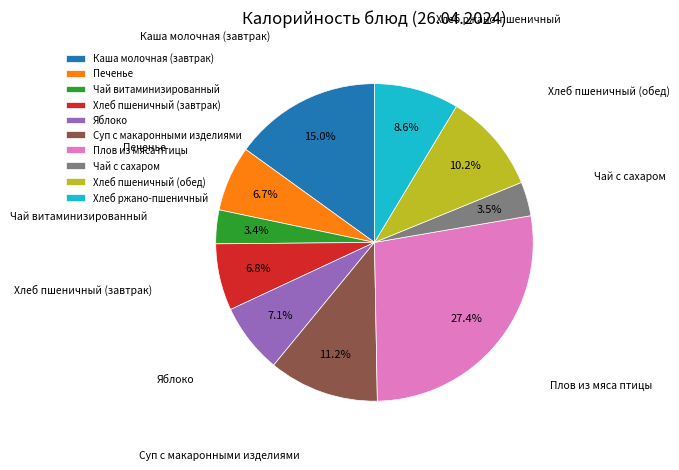

The Яблоко slice represents 7% of the pie. True or false?

True